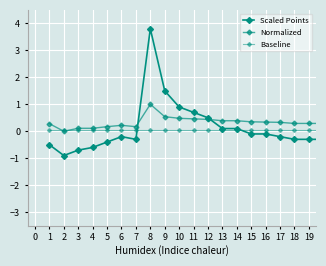

How many lines are shown in the chart?

3